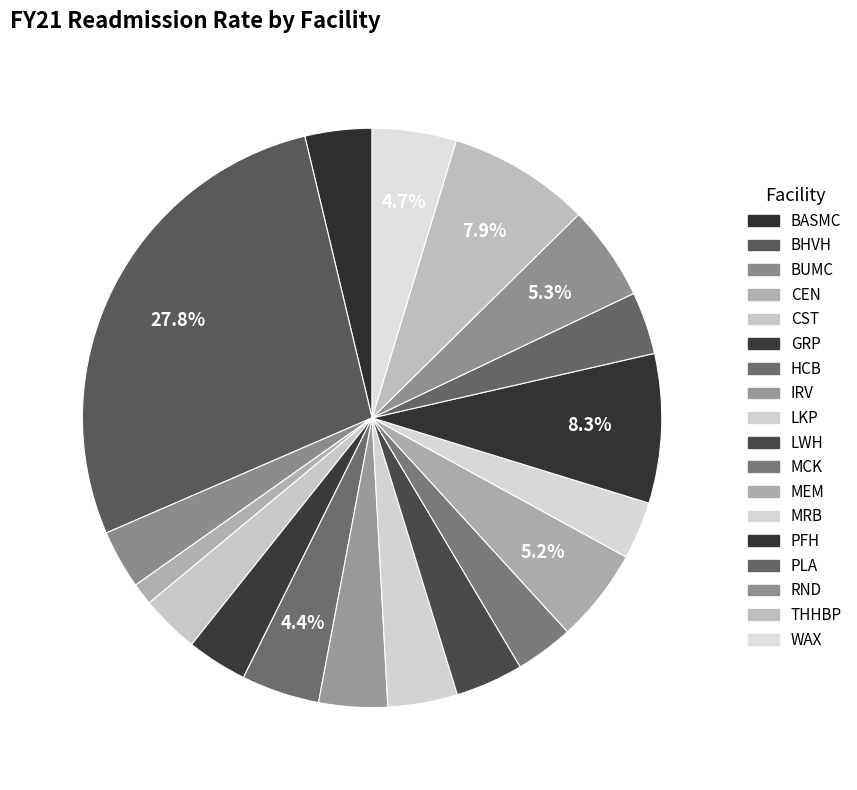

Rank the categories by value from highest to lowest.

BHVH, PFH, THHBP, RND, MEM, WAX, HCB, LKP, IRV, LWH, BASMC, PLA, GRP, BUMC, CST, MCK, MRB, CEN